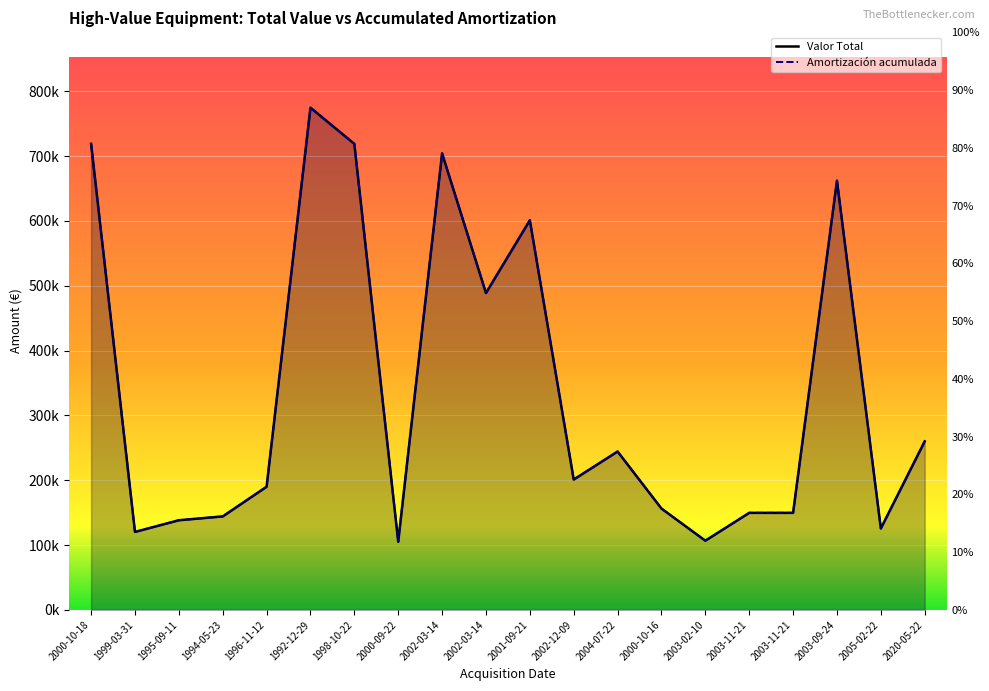

How many interior local peaks does the Amortización acumulada series have?

5